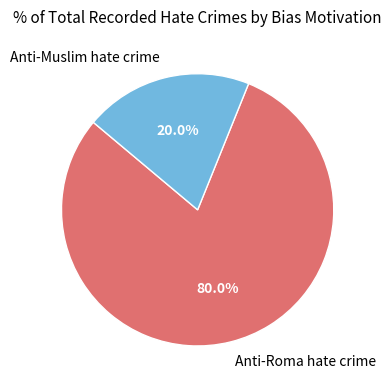

To the nearest percent, what is the average slice percentage?

50%